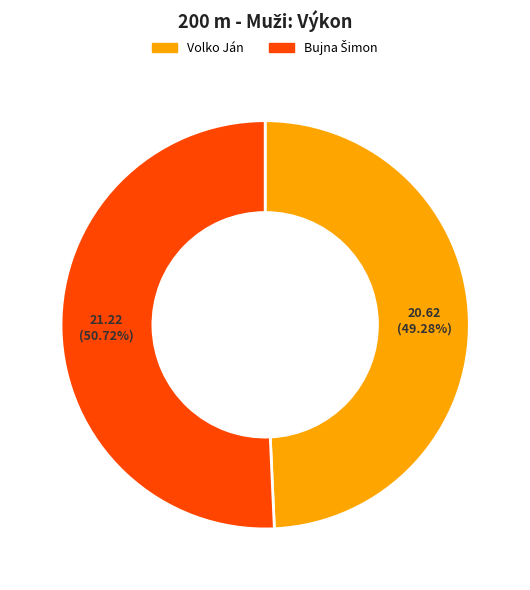

What is the smallest slice in the pie chart?

Volko Ján